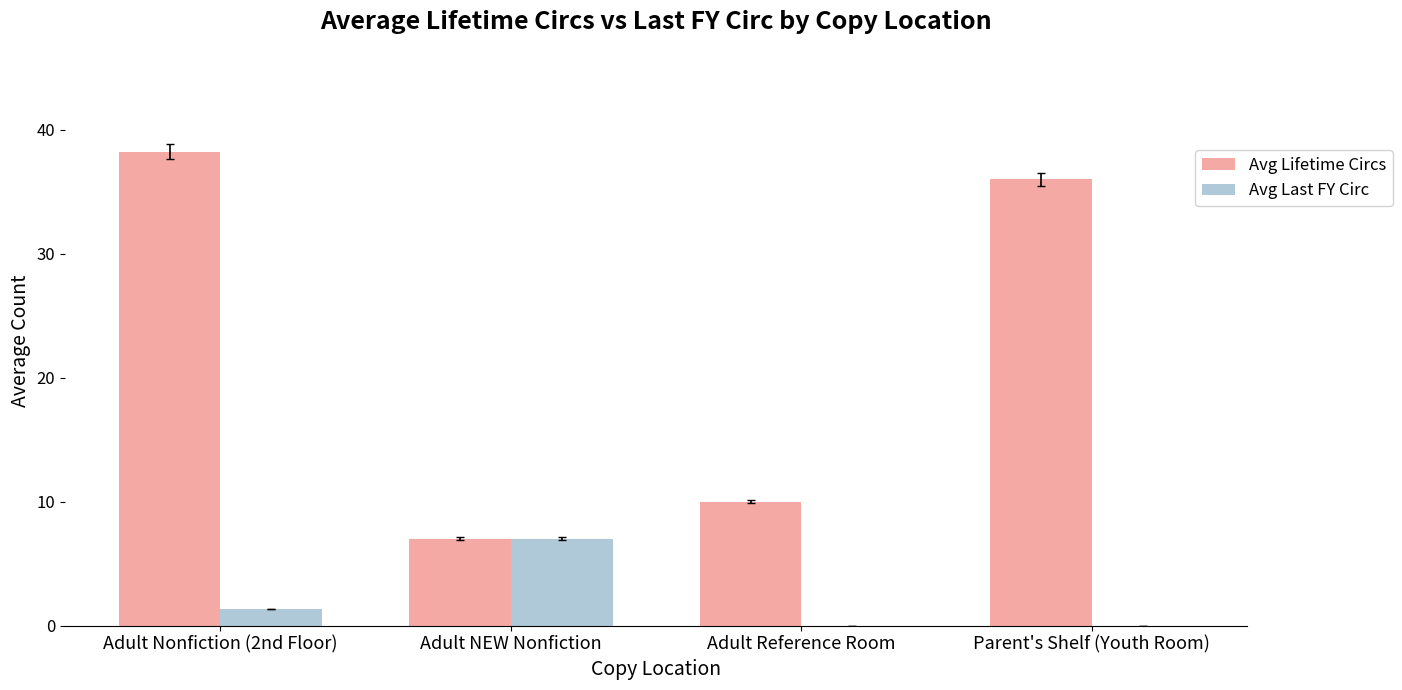

Which series changed the most between Adult Nonfiction (2nd Floor) and Adult Reference Room?

Avg Lifetime Circs